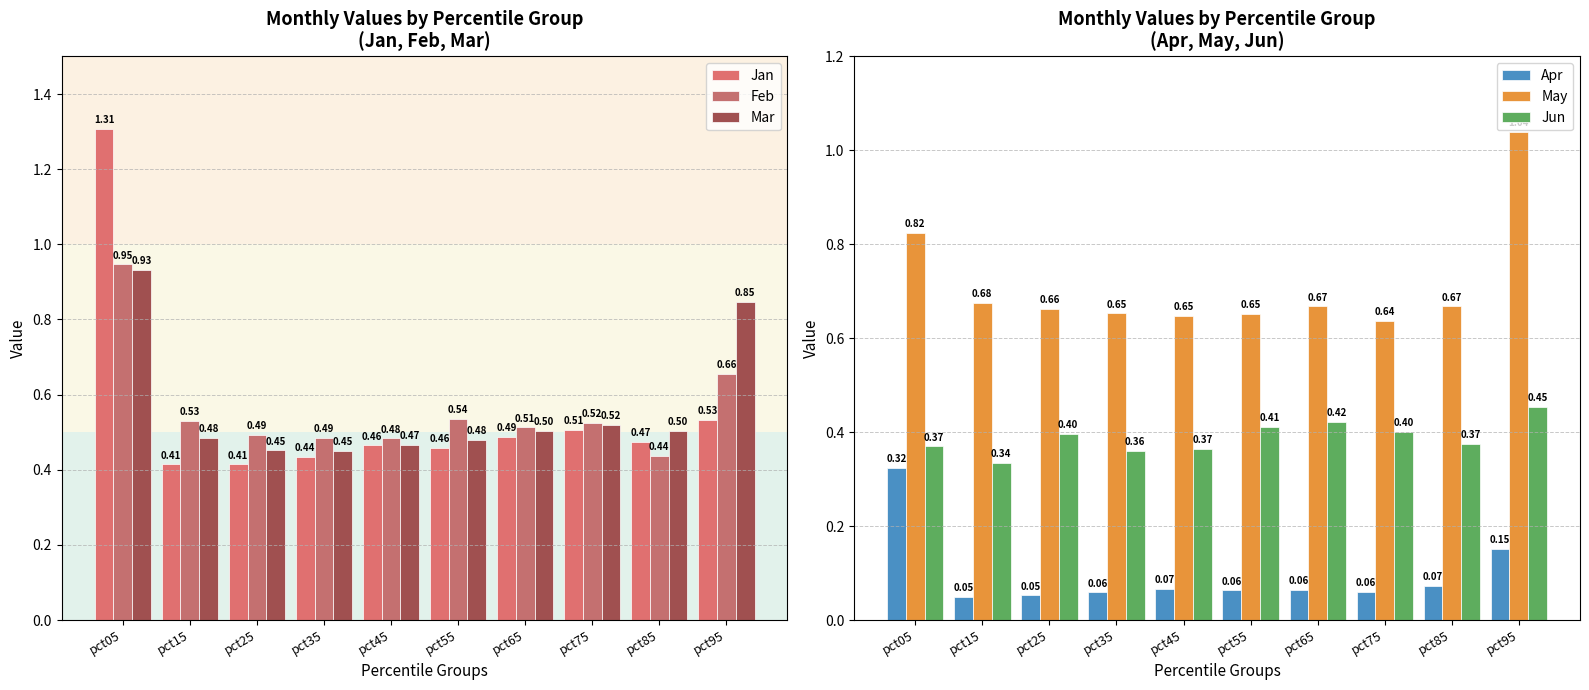

How many Jun values are between 0 and 1?

10